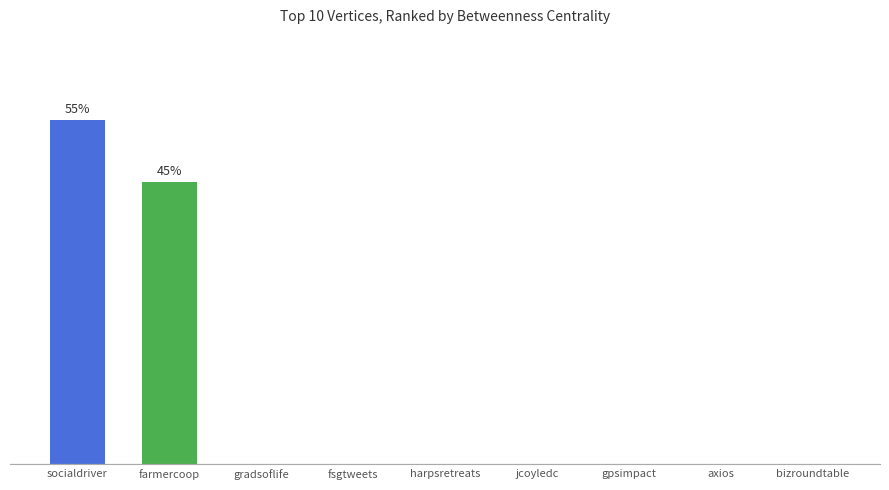

How many bars are there in total?

9